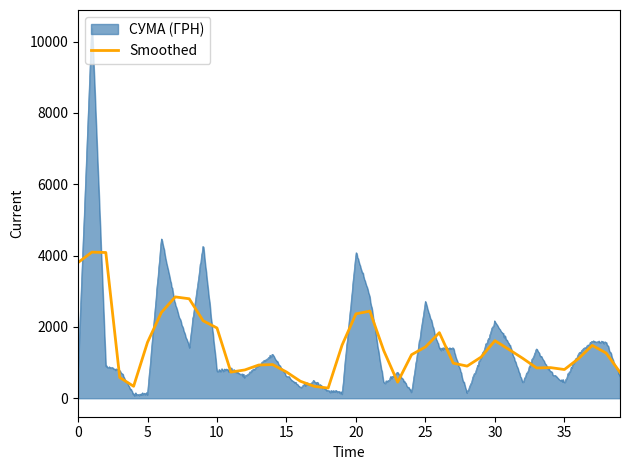

What is the maximum value for Smoothed?

4096.7